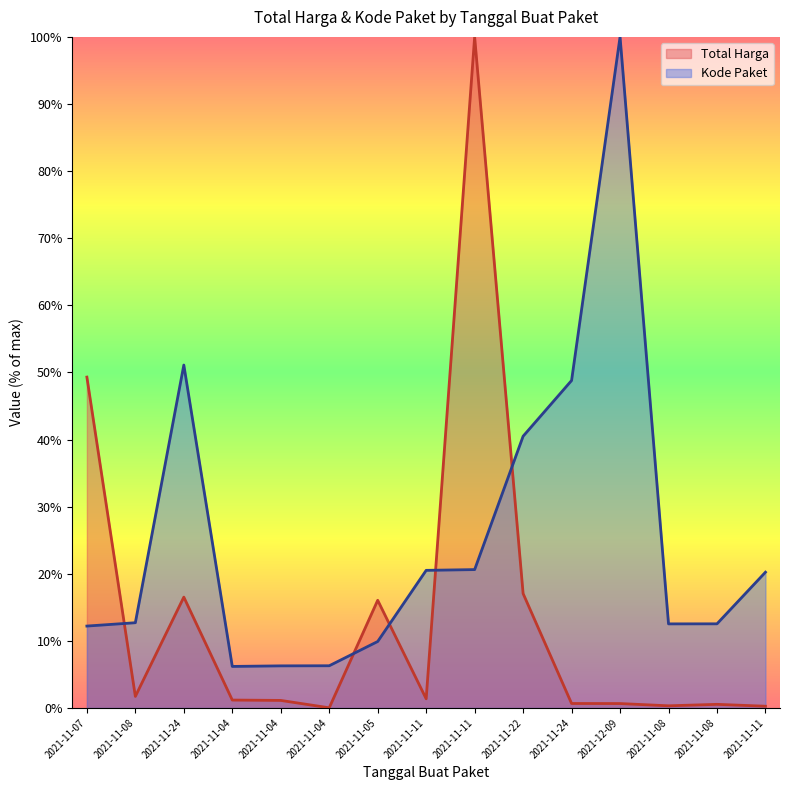

Is it true that Total Harga equals 0.0 at 2021-11-04?

True